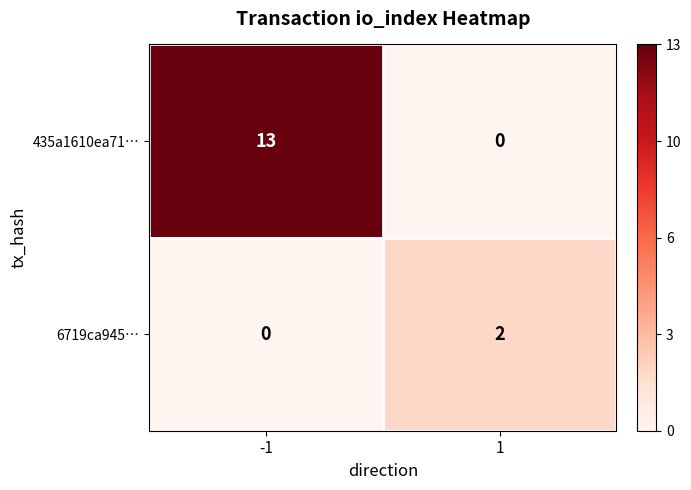

How many values in 435a1610ea71… are above zero?

1